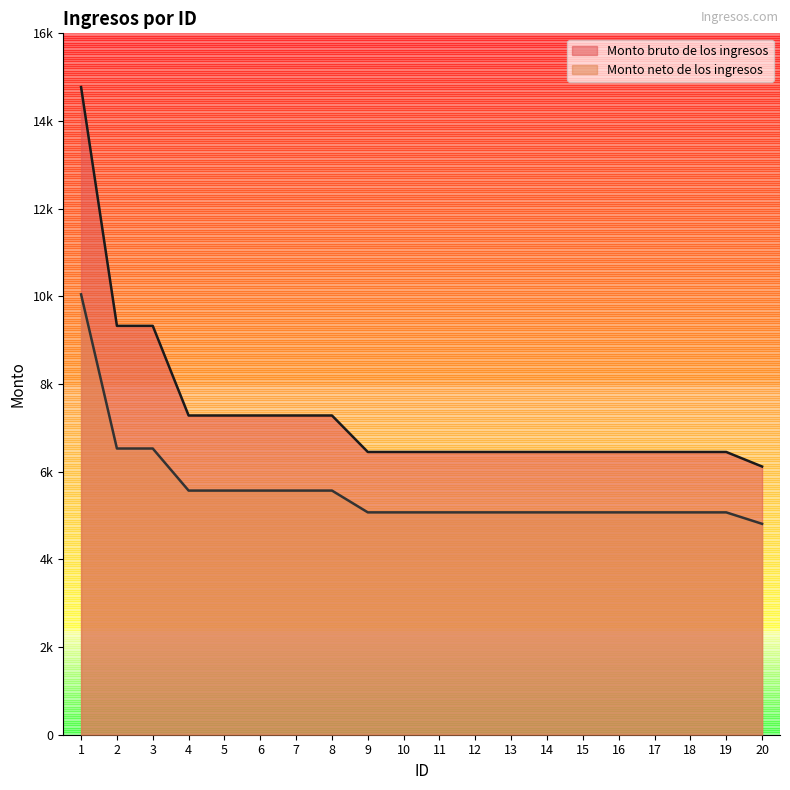

What is the sum of the Monto bruto de los ingresos values at 9 and 1?

21224.0